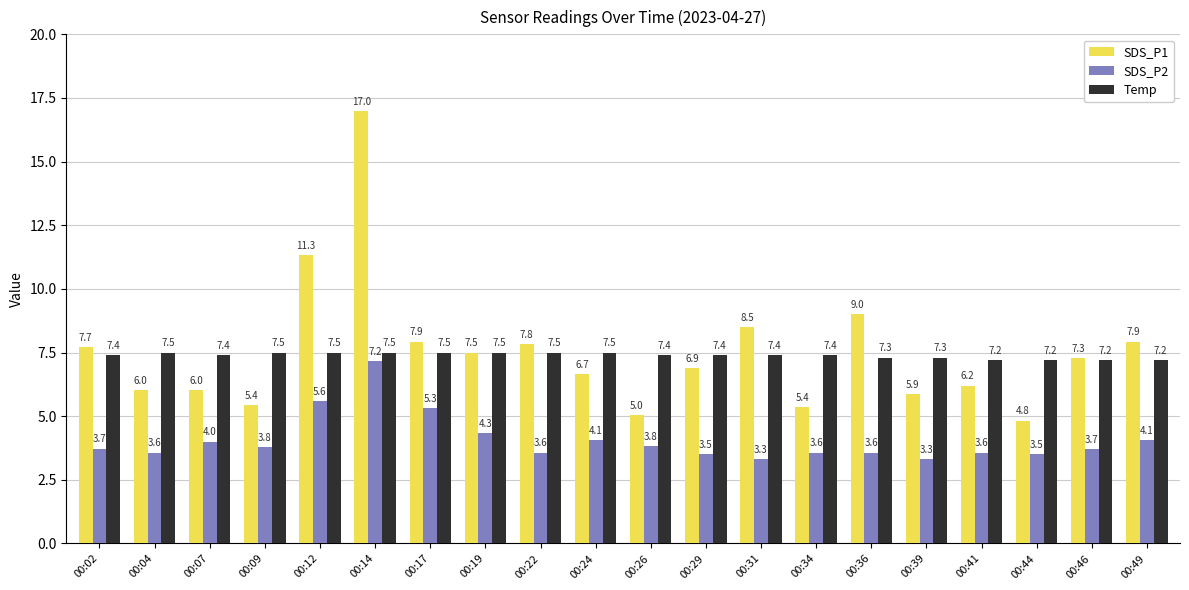

What is the spread (max minus min) of values at 00:04?

3.9